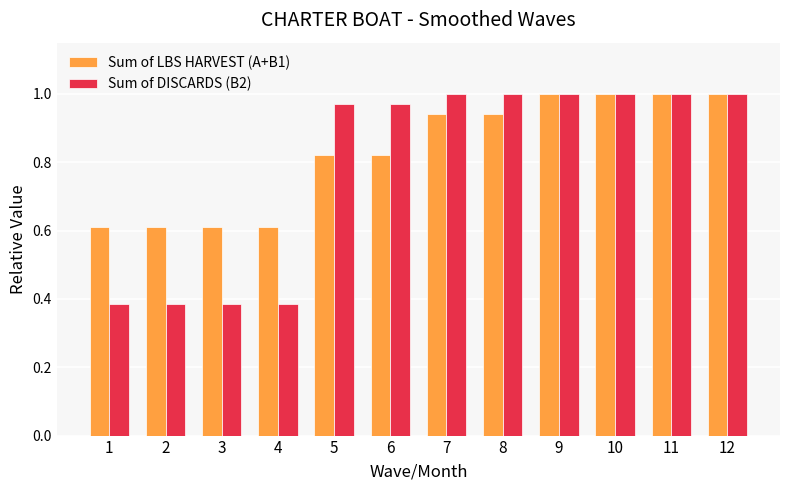

The value of Sum of DISCARDS (B2) at 11 is 1.0. True or false?

True